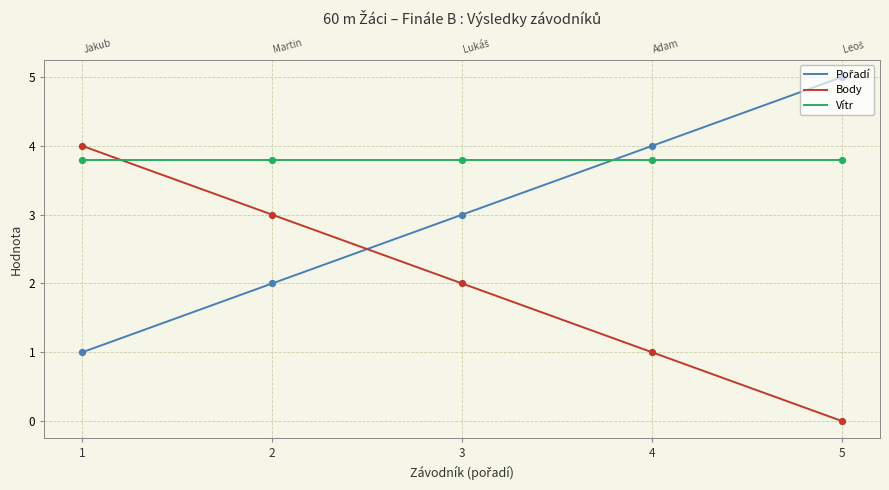

Which series contains the highest Y value?

Pořadí